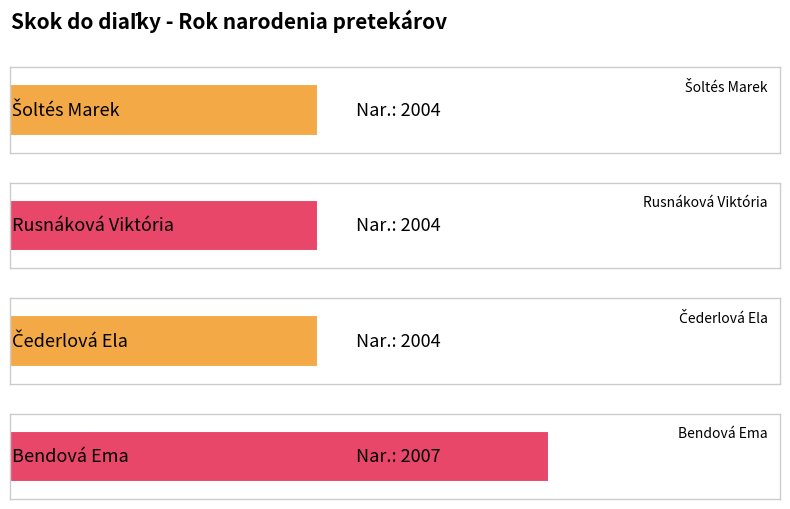

Does the chart contain stacked bars?

No